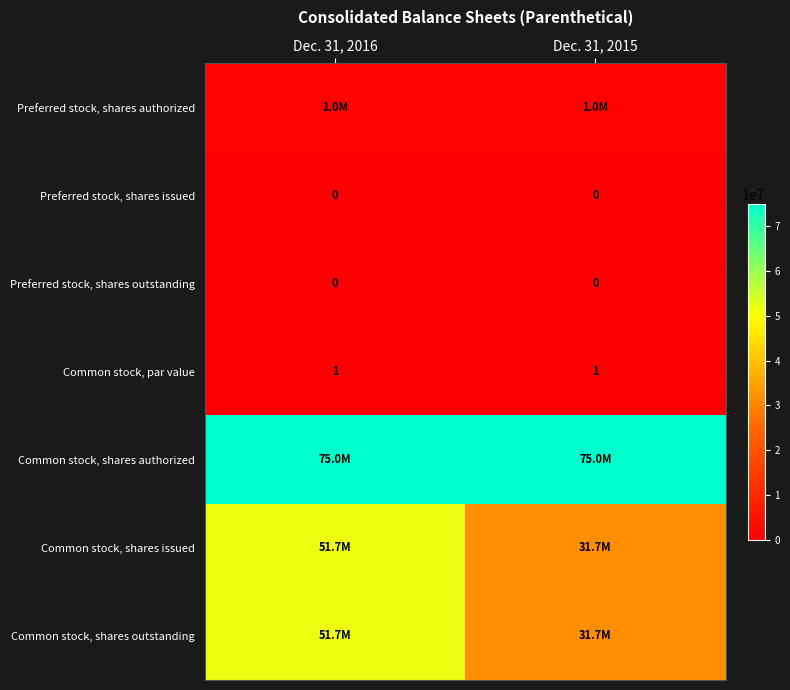

Which series has the widest spread of values?

Common stock, shares issued